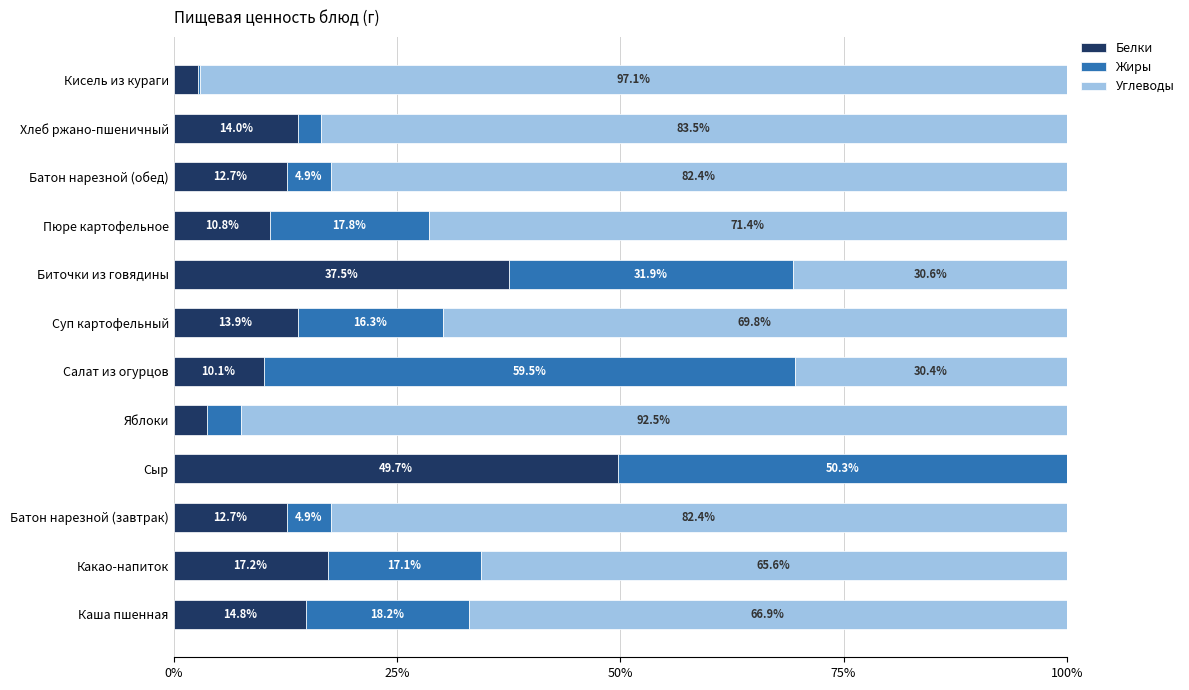

The Белки series shows 37.5 at Биточки из говядины. True or false?

True